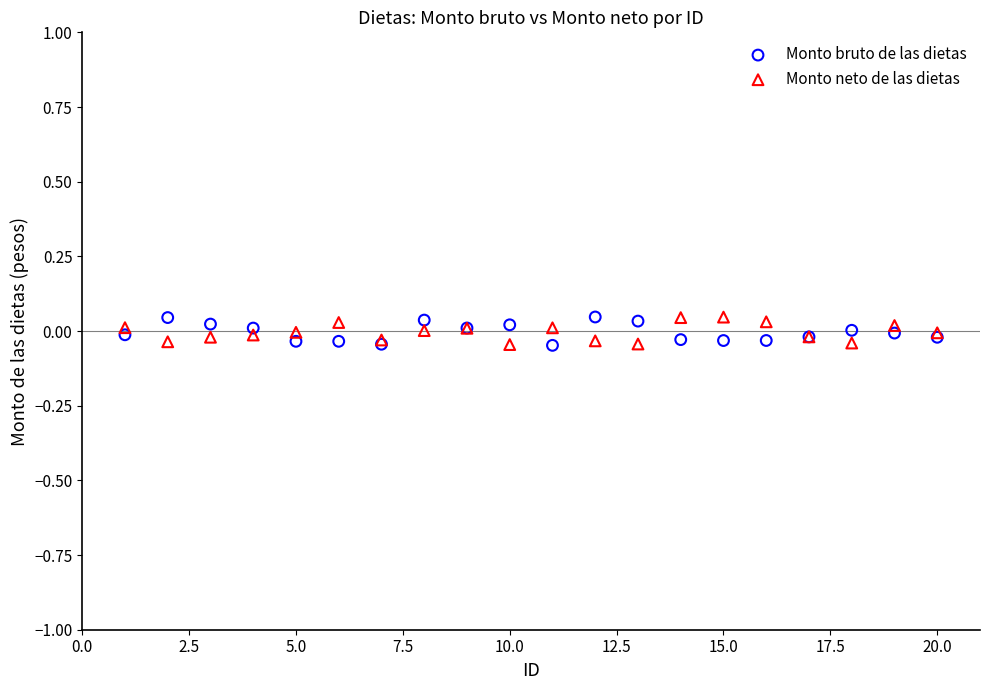

What is the X range (max minus min) for the scatter plot?

19.0